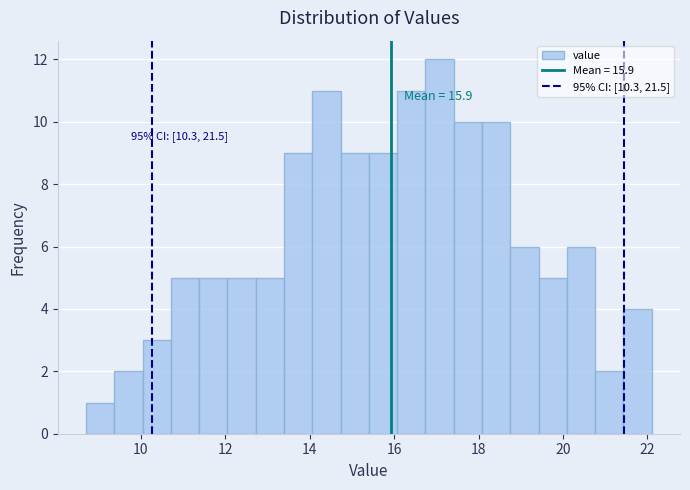

Around what value on the x-axis is the tallest bar? Give the approximate position of its centre, as read against the axis.

17.0